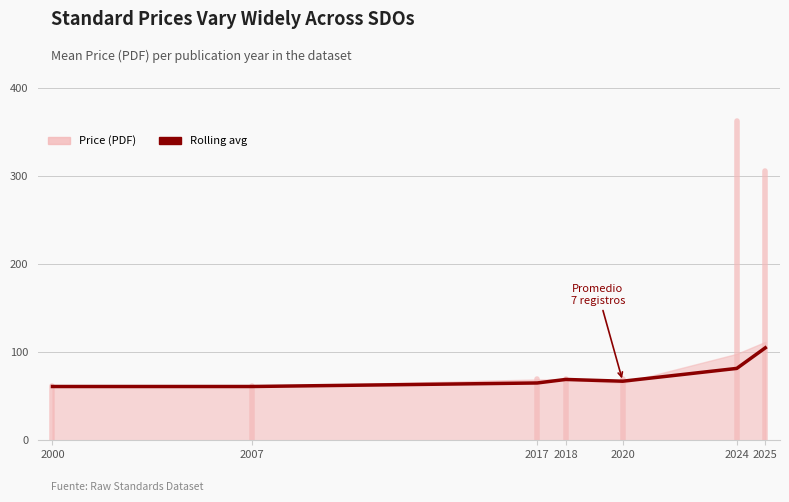

What is the value of the 4th point from the left?

69.0